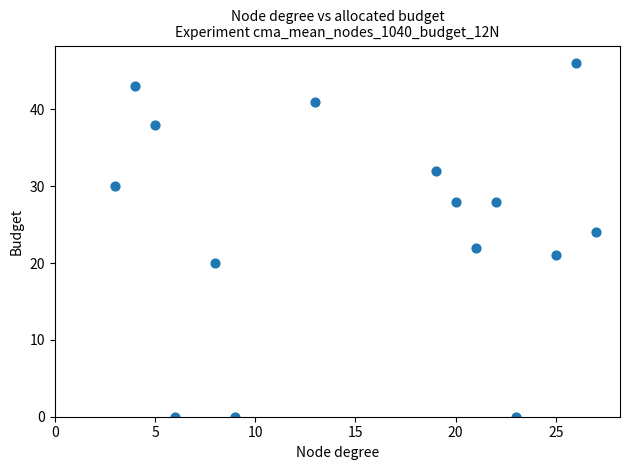

What is the range of X values (max minus min)?

24